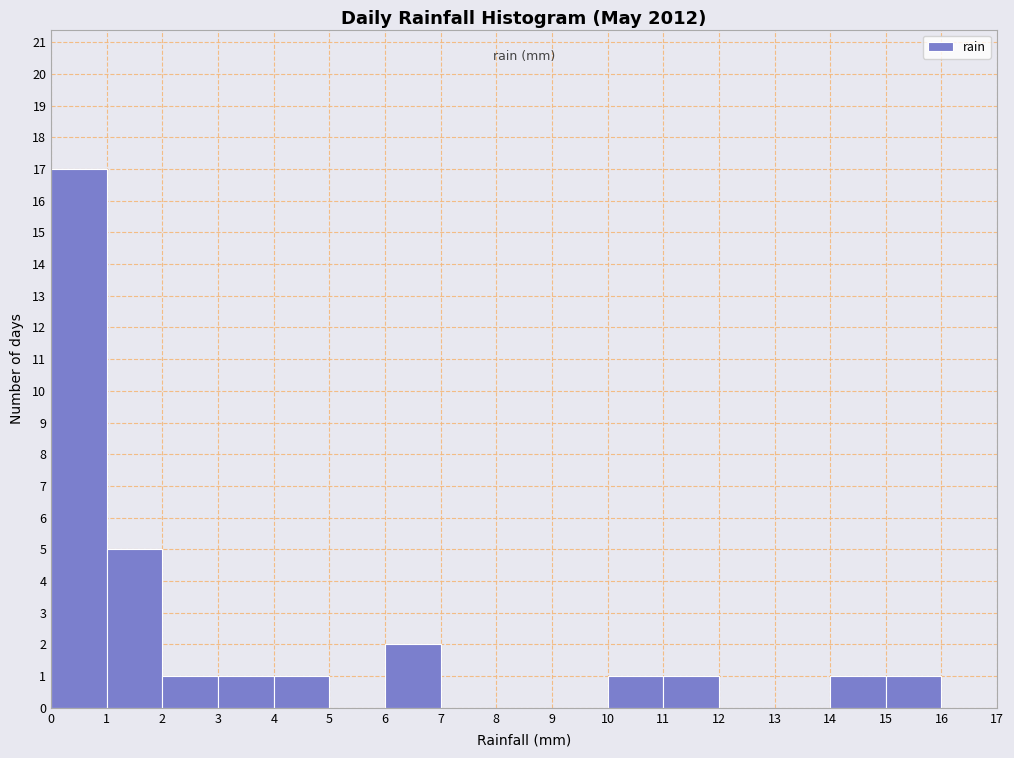

Reading left to right, transcribe this chart: for each bar, give the range it covers on the x-axis and its height. The values are not printed on the chart, so give them approximately, as read against the axis.

0 to 1: 17
1 to 2: 5
2 to 3: 1
3 to 4: 1
4 to 5: 1
5 to 6: 0
6 to 7: 2
7 to 8: 0
8 to 9: 0
9 to 10: 0
10 to 11: 1
11 to 12: 1
12 to 13: 0
13 to 14: 0
14 to 15: 1
15 to 16: 1
16 to 17: 0